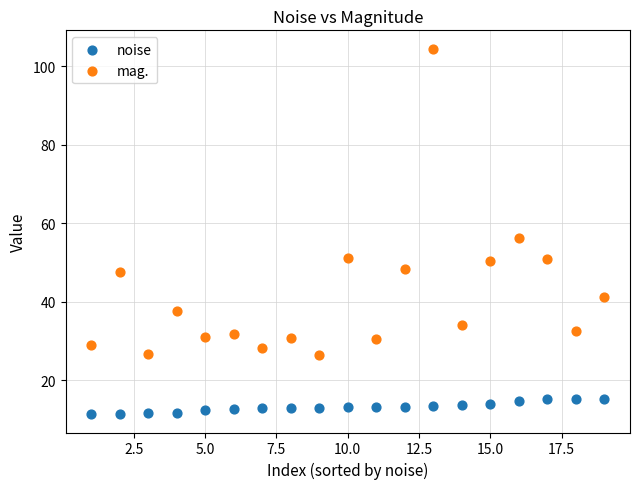

Which series reaches the minimum Y coordinate?

noise